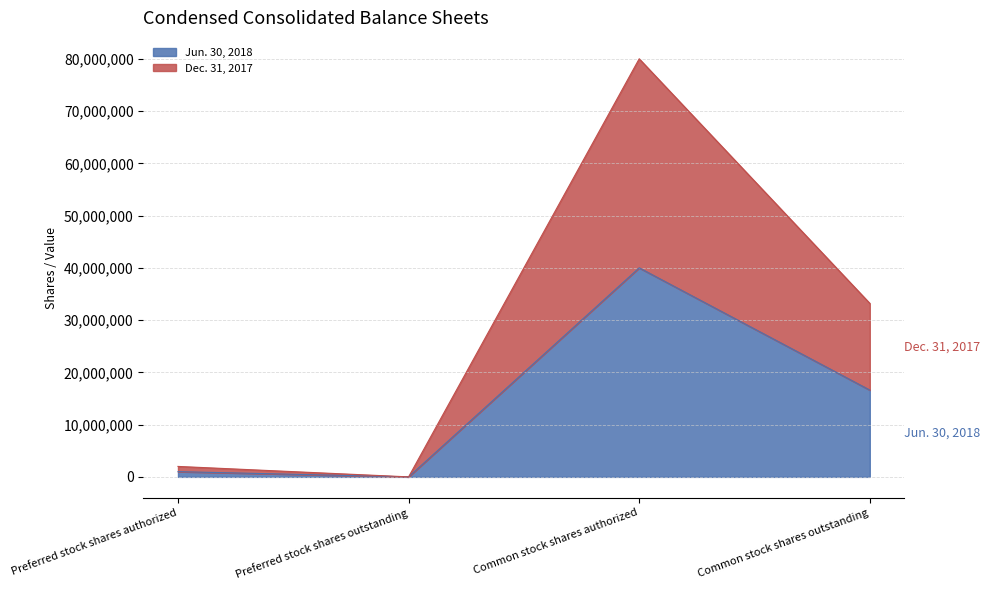

What is the label of the 1st point from the right?

Common stock shares outstanding